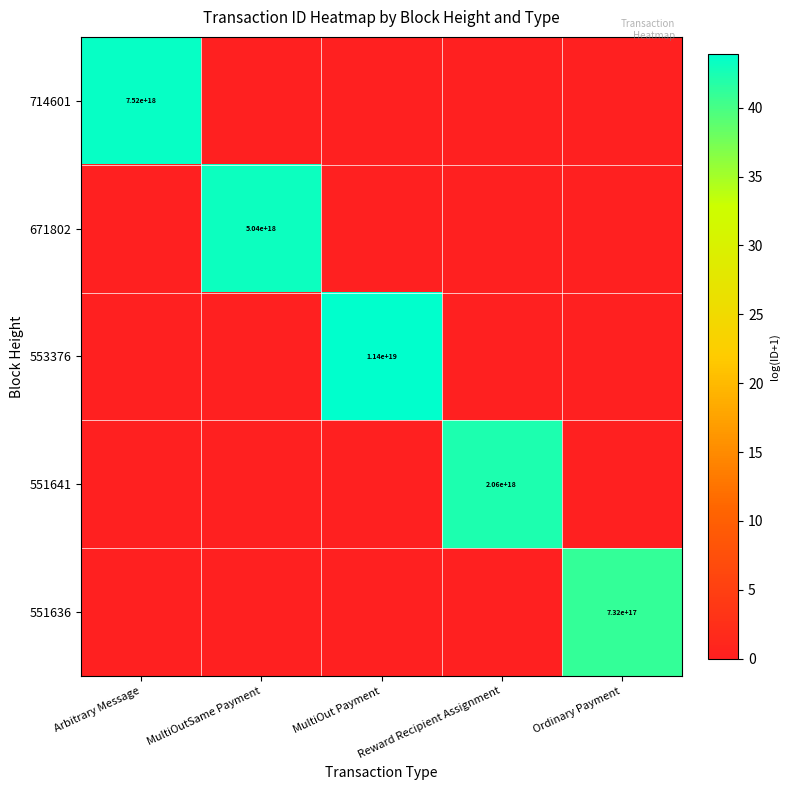

Which label corresponds to the smallest value in the chart?

MultiOutSame Payment